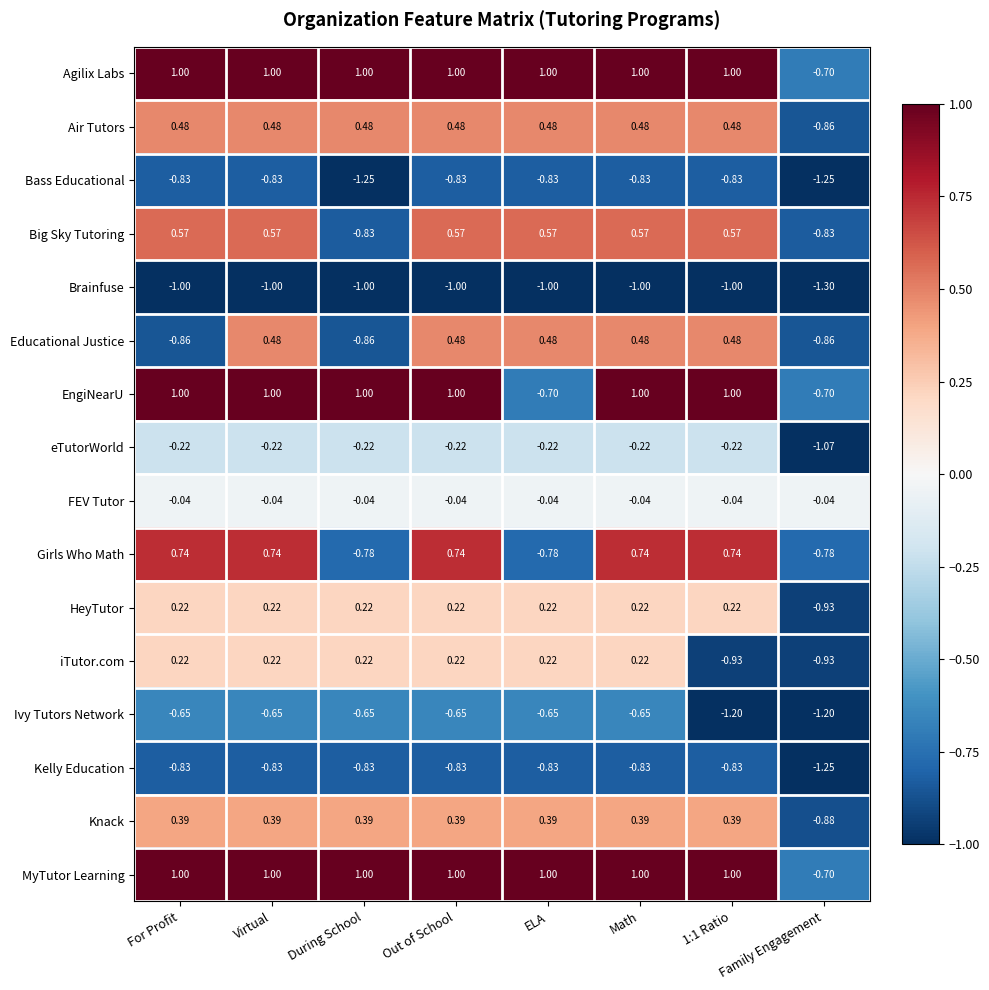

Which label corresponds to the smallest value in the chart?

Family Engagement